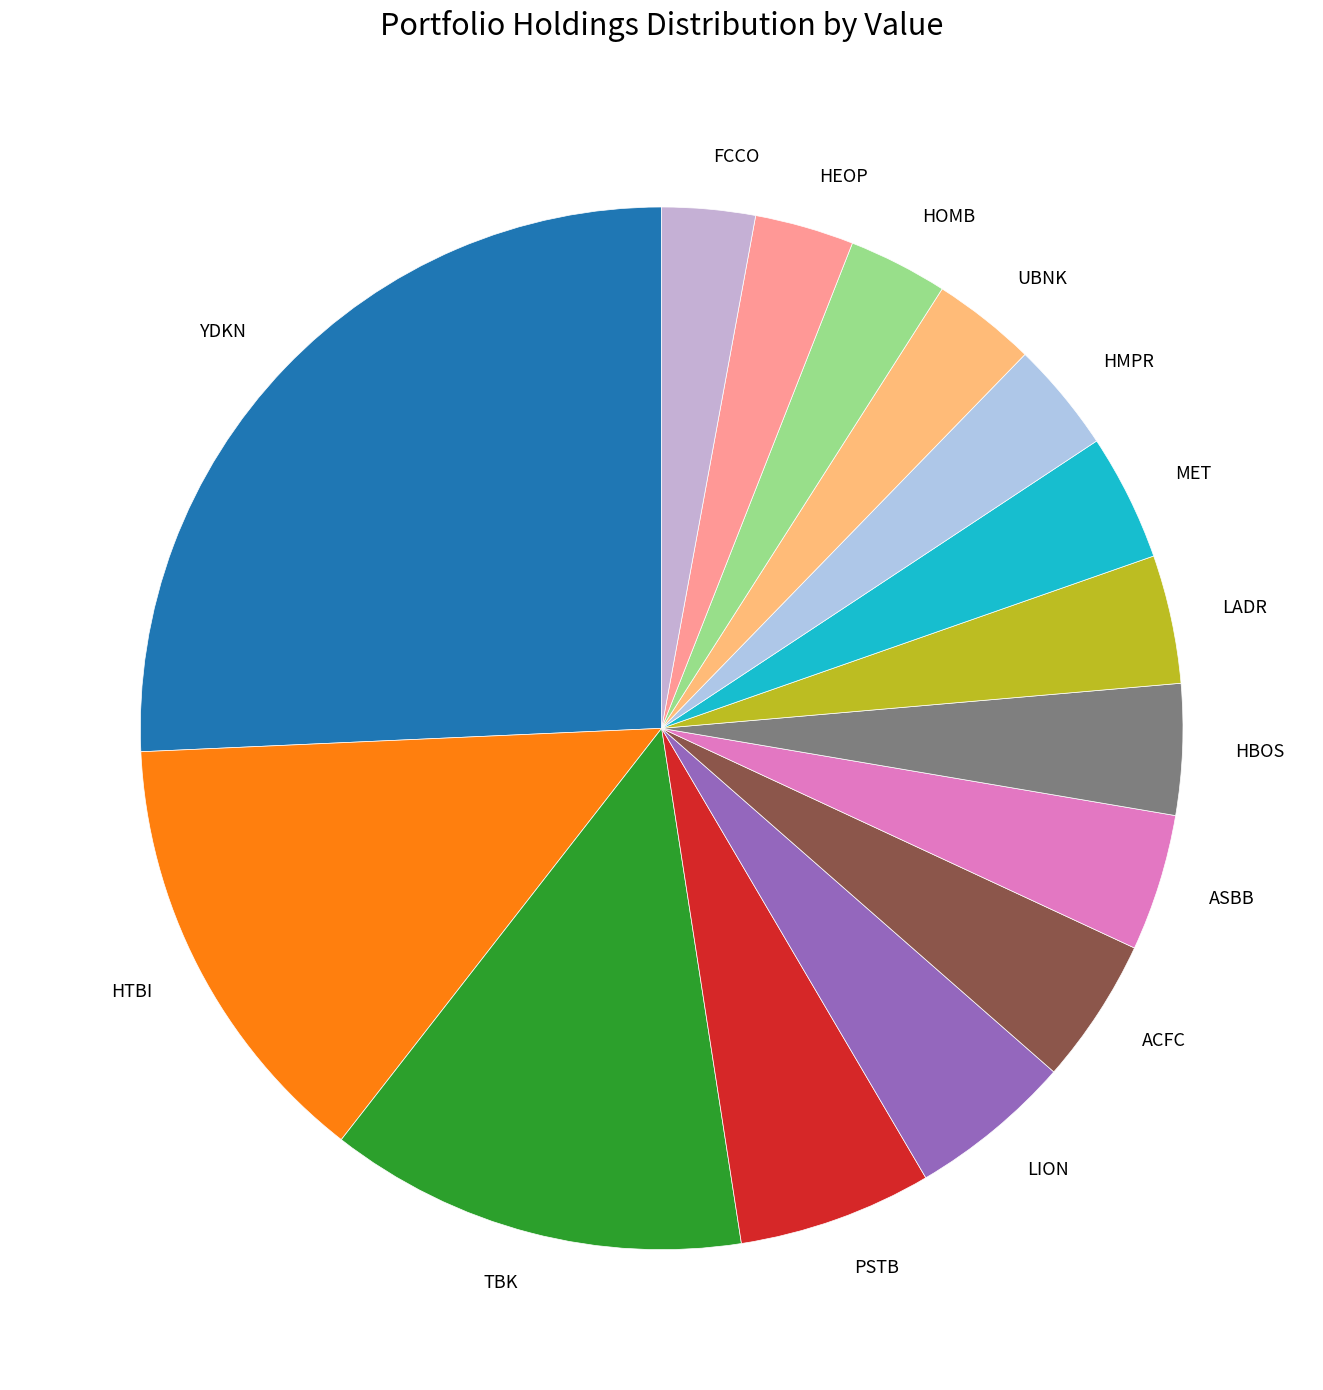

Is it true that FCCO is 3% of the pie?

True